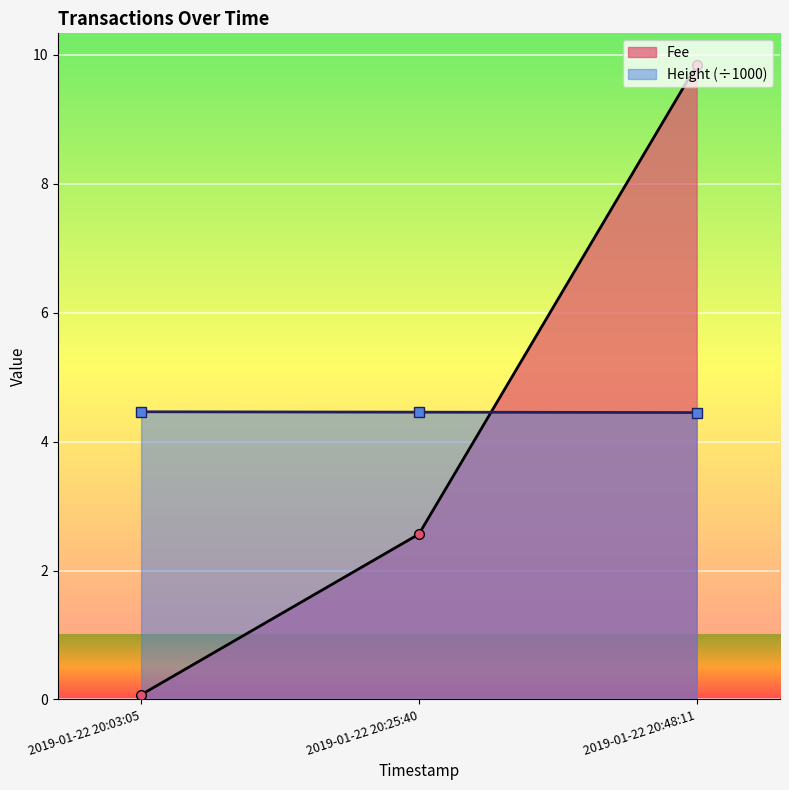

How many data points in Fee are less than 2?

1